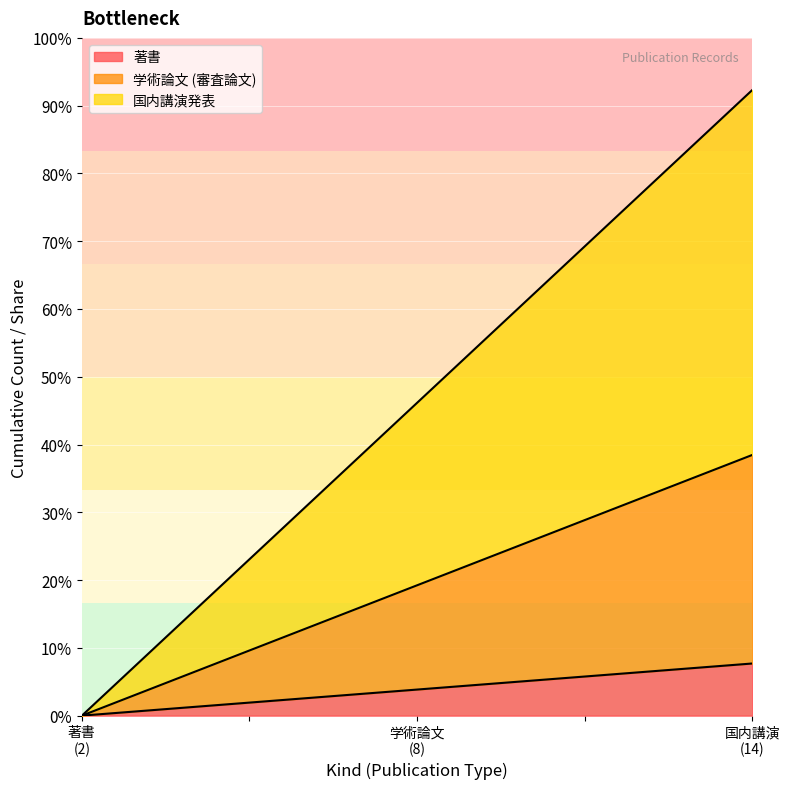

True or false: 著書 and 国内講演発表 cross at least once.

False